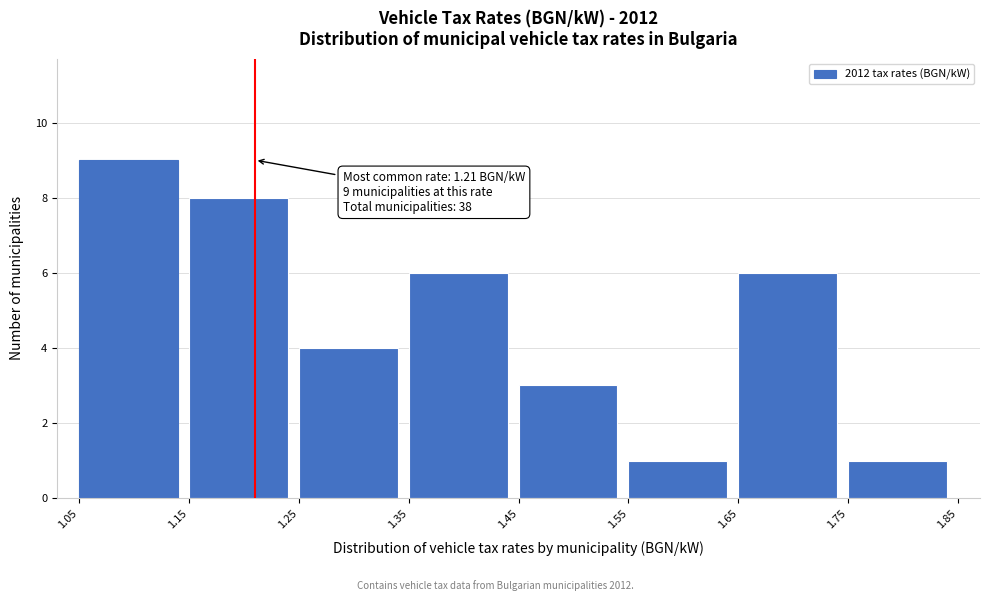

Which range on the x-axis has the tallest bar?

1.05 to 1.15